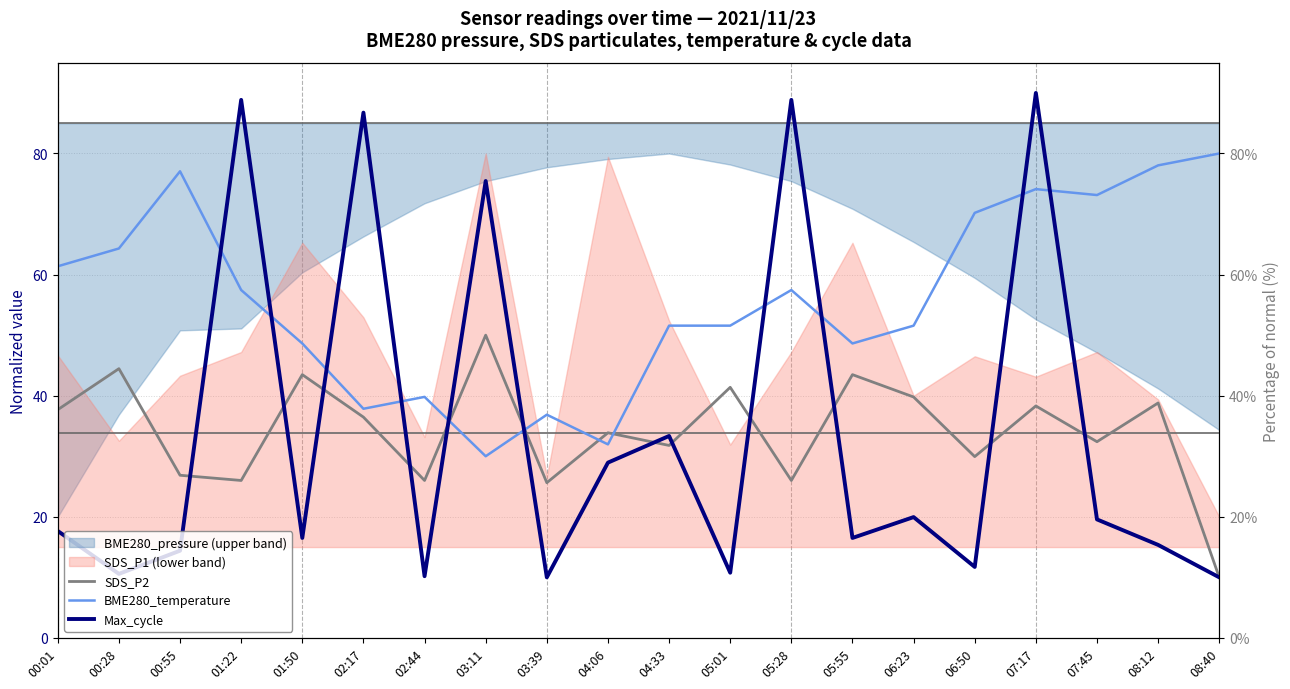

What is the sum of all SDS_P2 values?

682.3